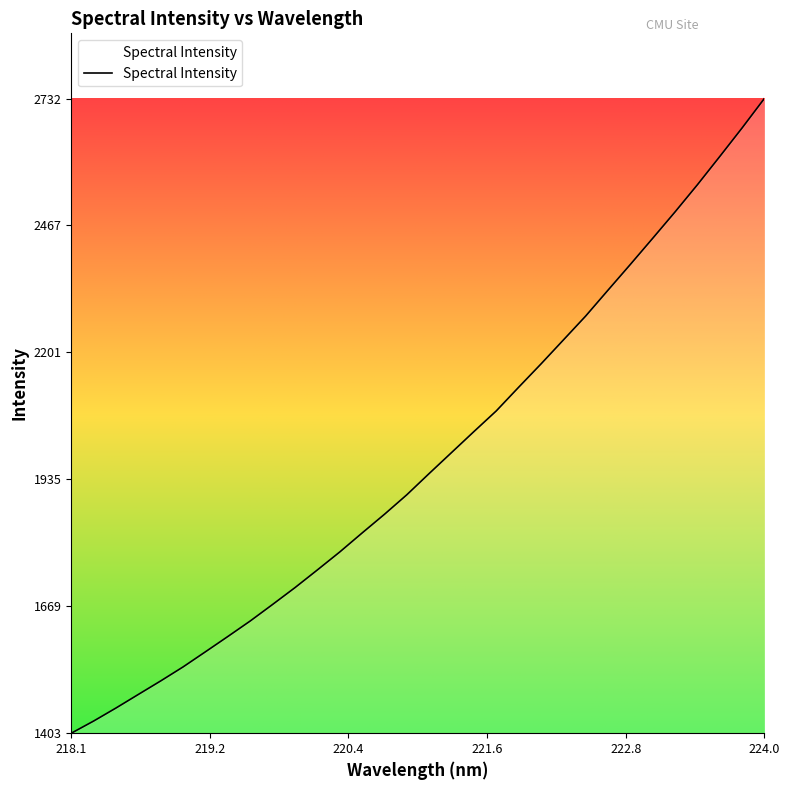

What is the greatest value displayed?

2732.4